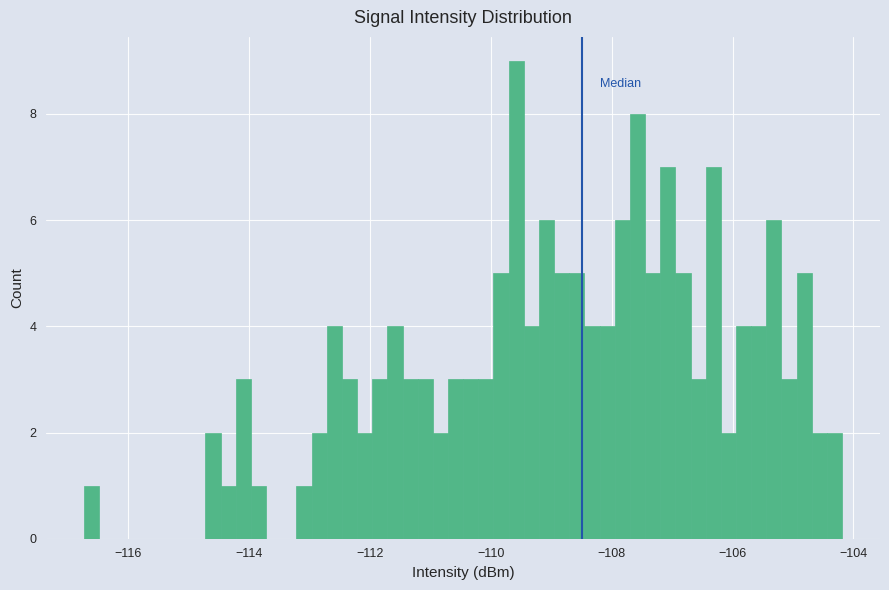

Around what value on the x-axis is the tallest bar? Give the approximate position of its centre, as read against the axis.

-109.6